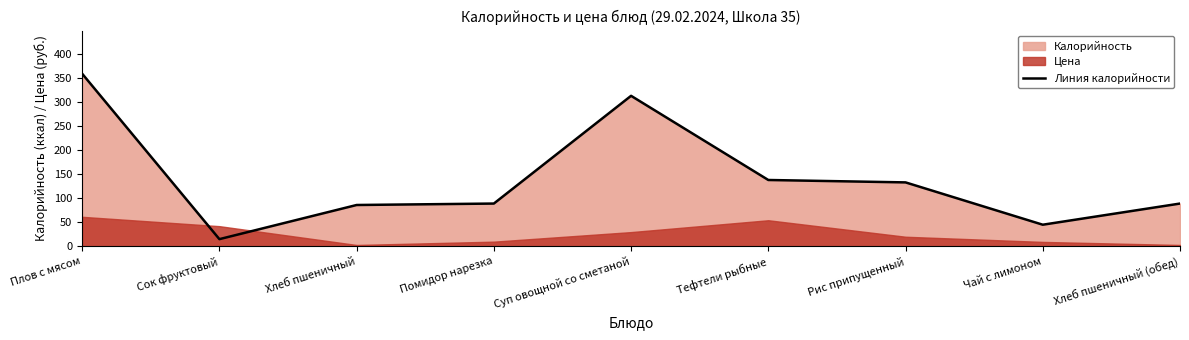

Does the chart display data point markers on the line(s)?

No